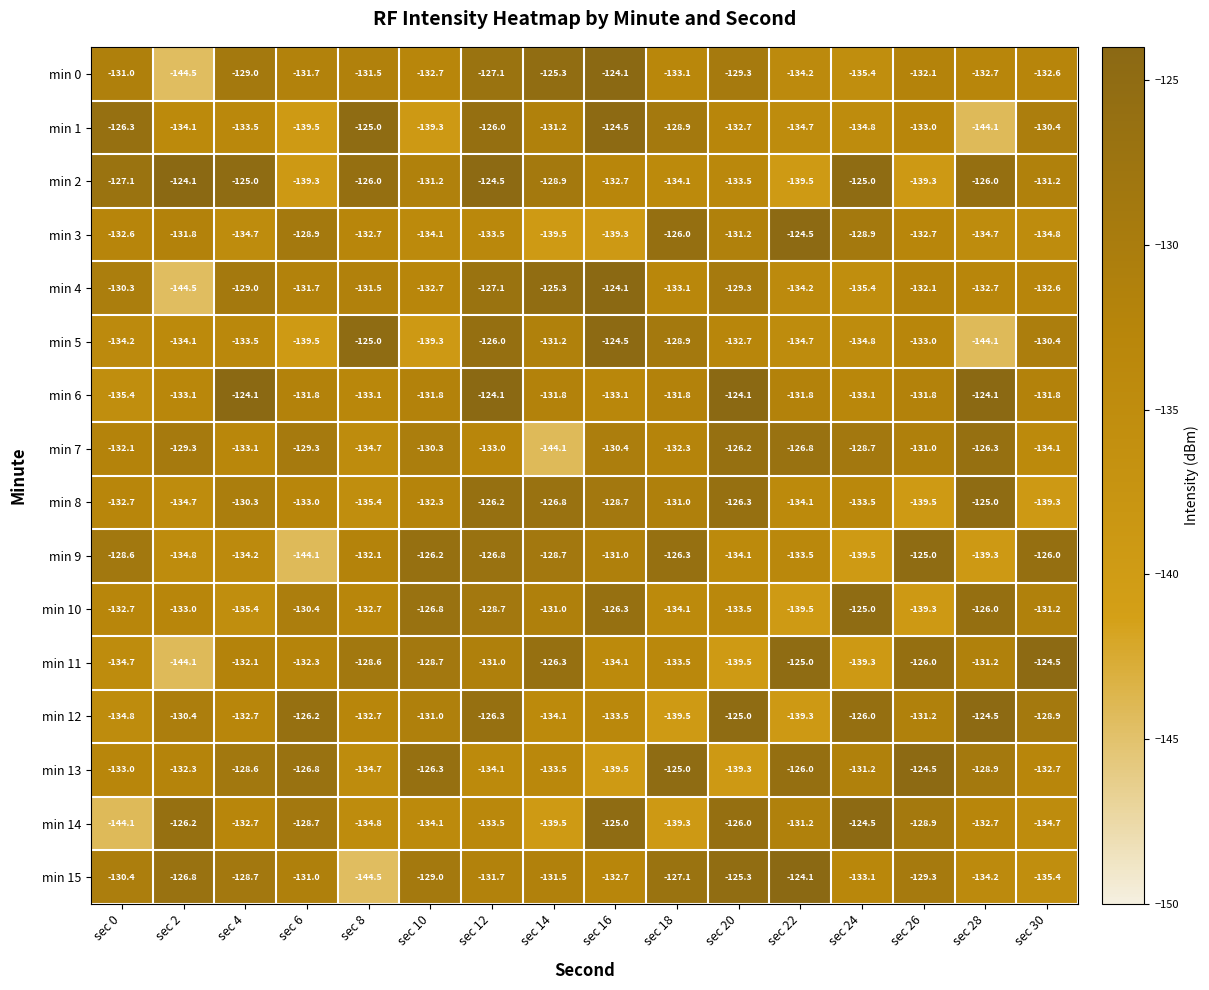

What is the approximate value of min 5 at sec 0?

-134.2